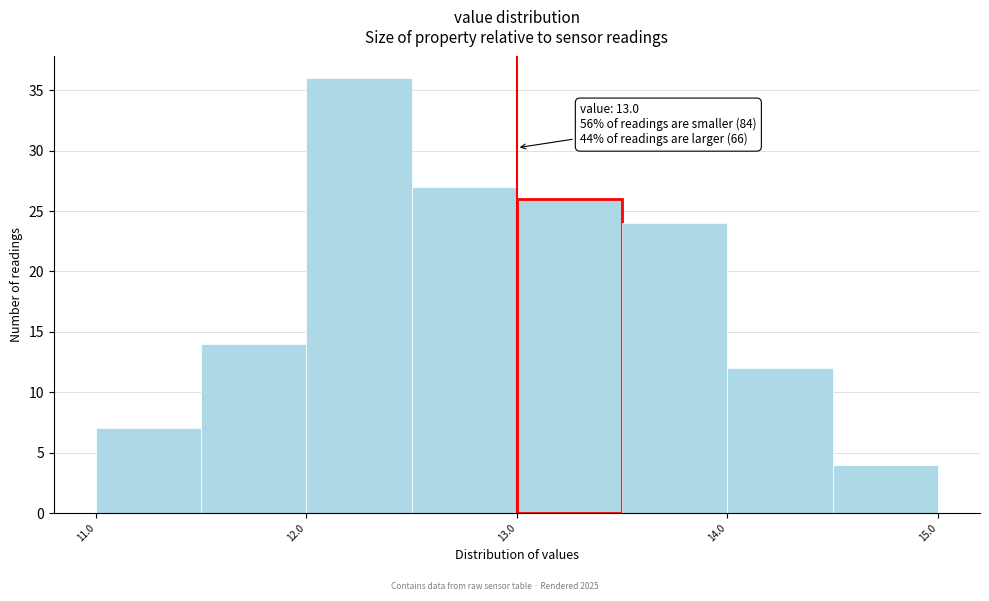

Over which range of the x-axis is the bar tallest?

12.0 to 12.5